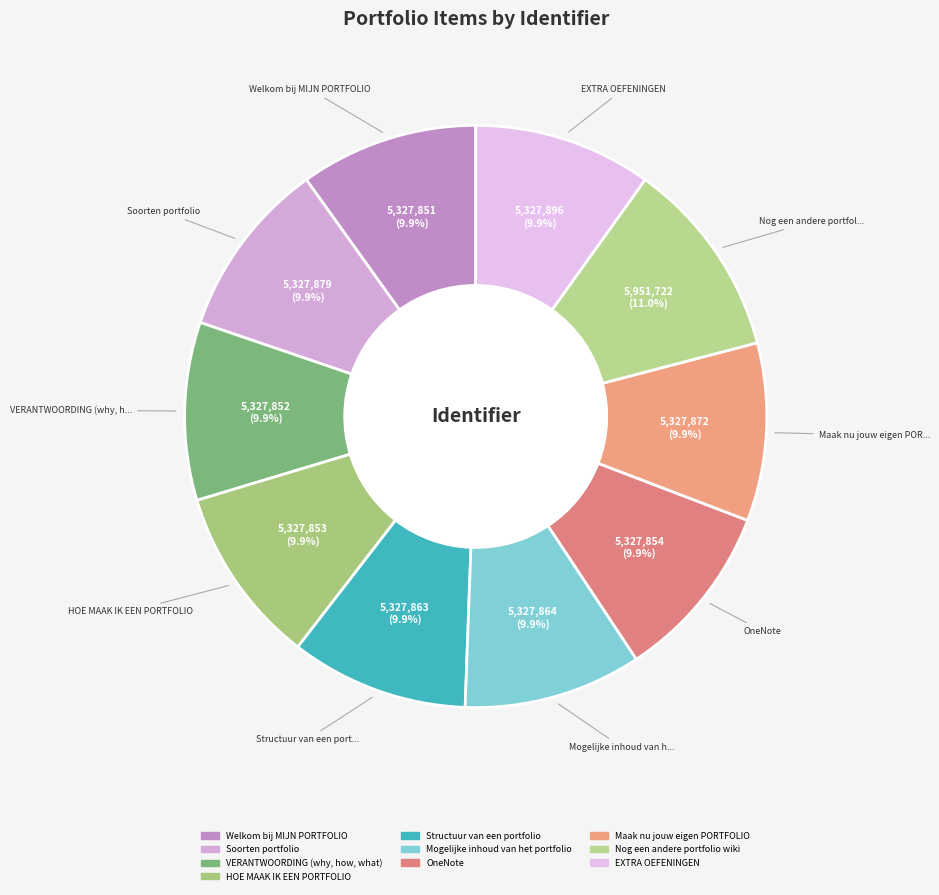

Rank the categories by value from lowest to highest.

Welkom bij MIJN PORTFOLIO, VERANTWOORDING (why, how, what), HOE MAAK IK EEN PORTFOLIO, OneNote, Structuur van een portfolio, Mogelijke inhoud van het portfolio, Maak nu jouw eigen PORTFOLIO, Soorten portfolio, EXTRA OEFENINGEN, Nog een andere portfolio wiki